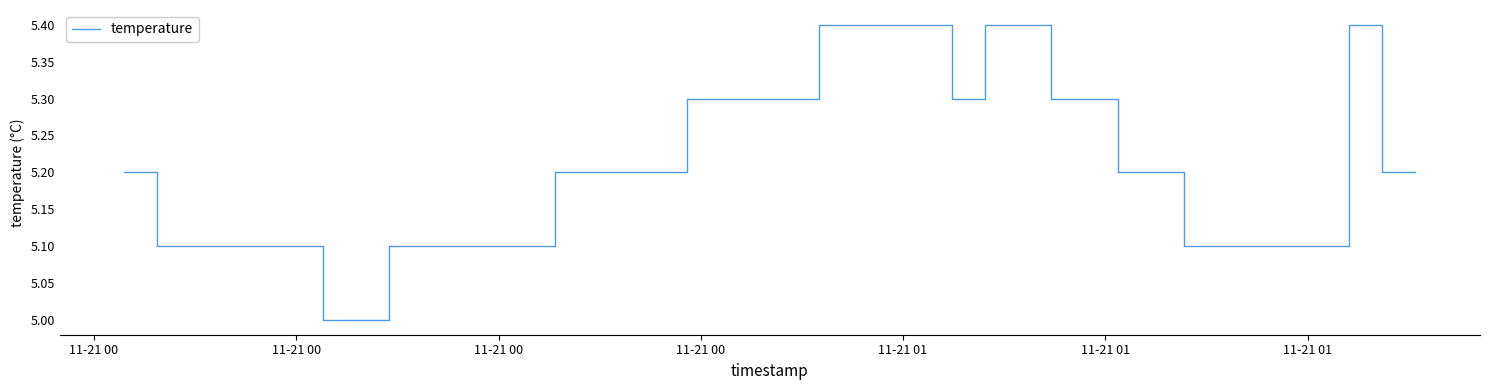

How many lines are shown in the chart?

1